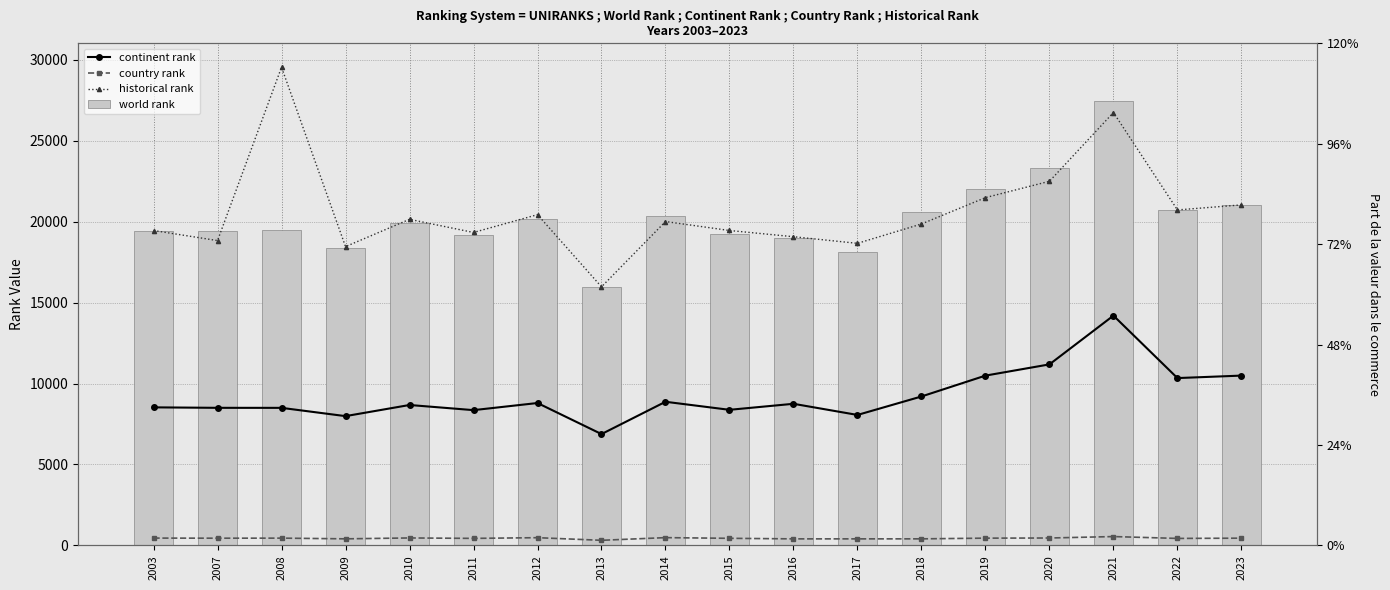

What is the difference between the maximum and minimum values in the continent rank series?

7318